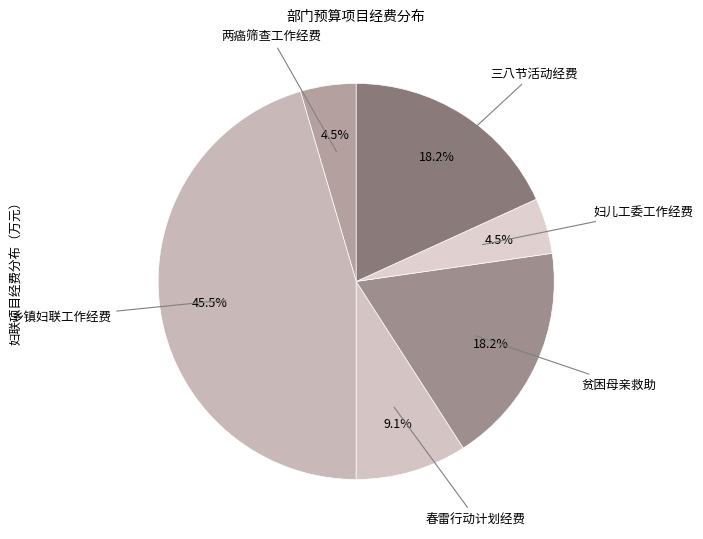

Count the number of slices in the pie.

6